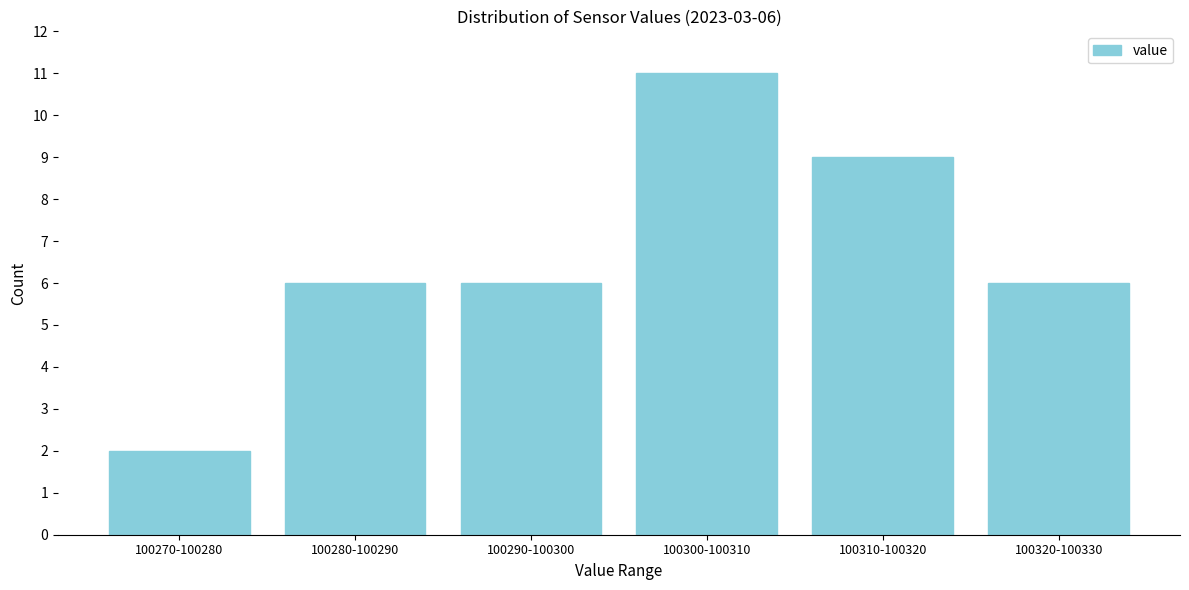

Reading right to left, what are all the values shown in this chart?

100320-100330=6	100310-100320=9	100300-100310=11	100290-100300=6	100280-100290=6	100270-100280=2